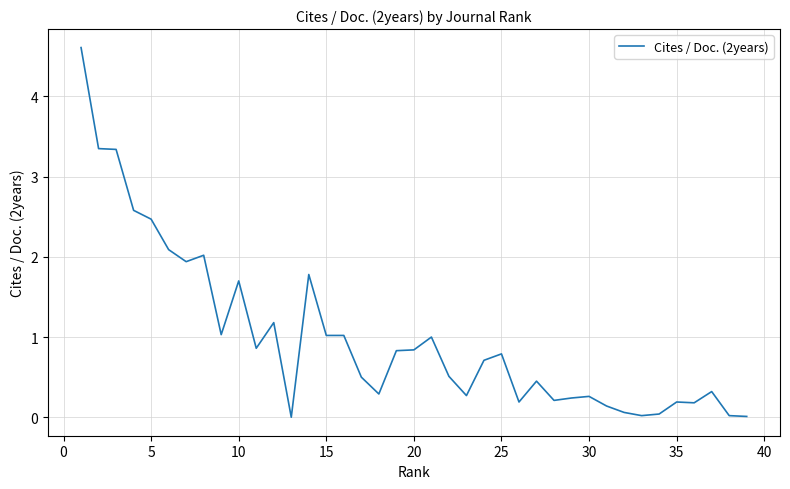

What is the greatest value displayed?

4.6